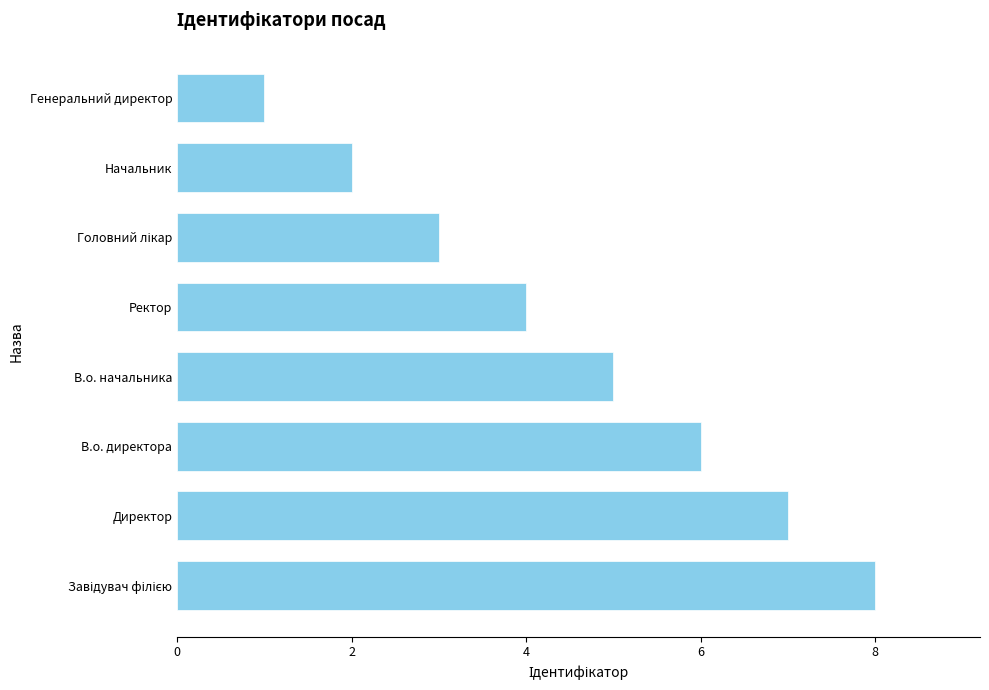

Which has a higher value, В.о. директора or Начальник?

В.о. директора